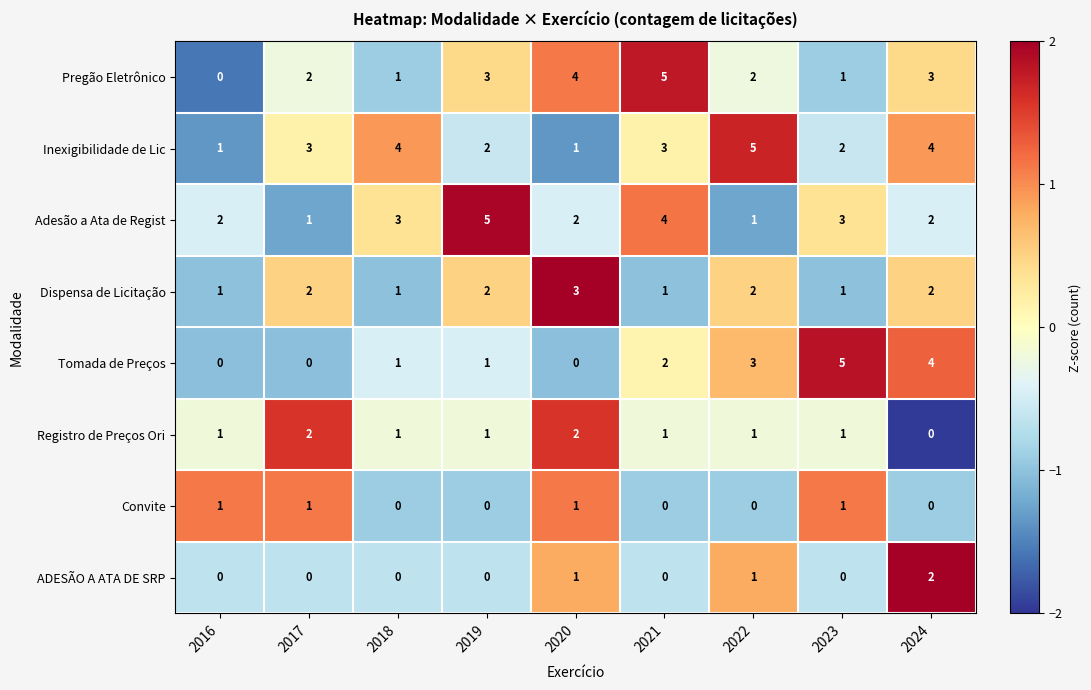

The Inexigibilidade de Lic series shows 4 at 2018. True or false?

True